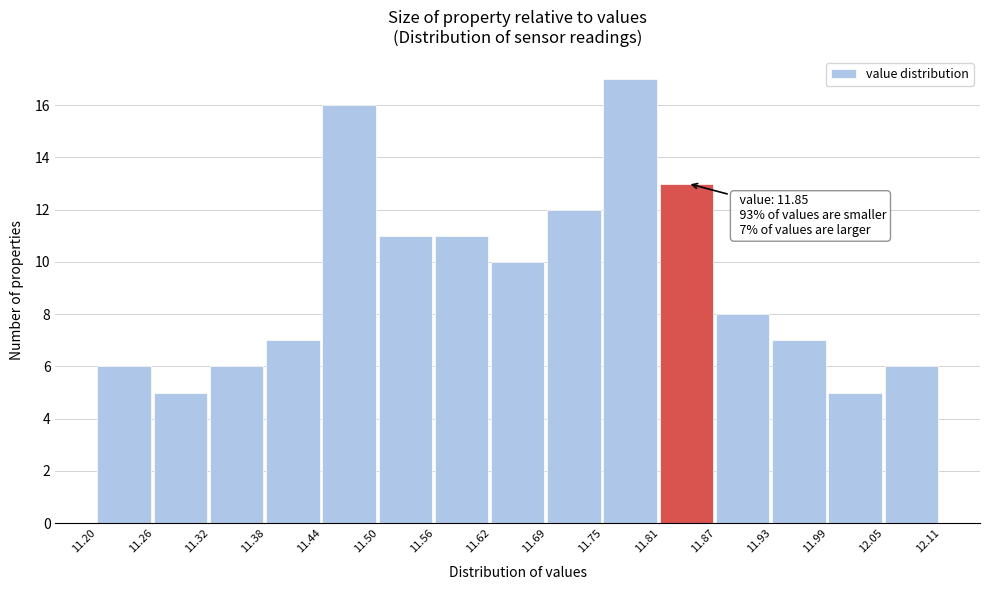

Over which range of the x-axis is the bar tallest?

11.75 to 11.81